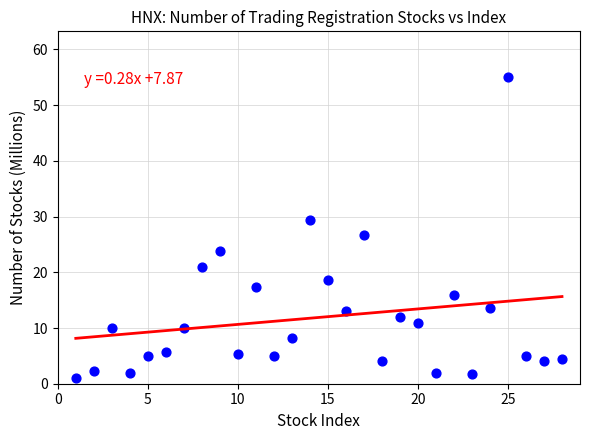

What is the range of X values (max minus min)?

27.0